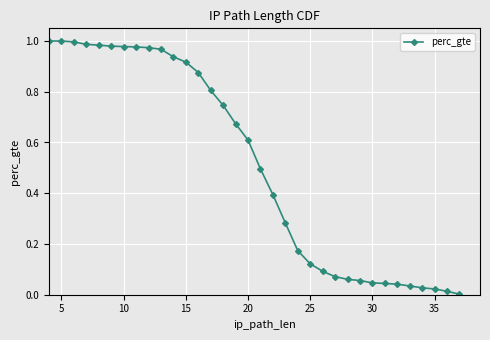

True or false: there are more than 2 points higher than both neighbors.

False